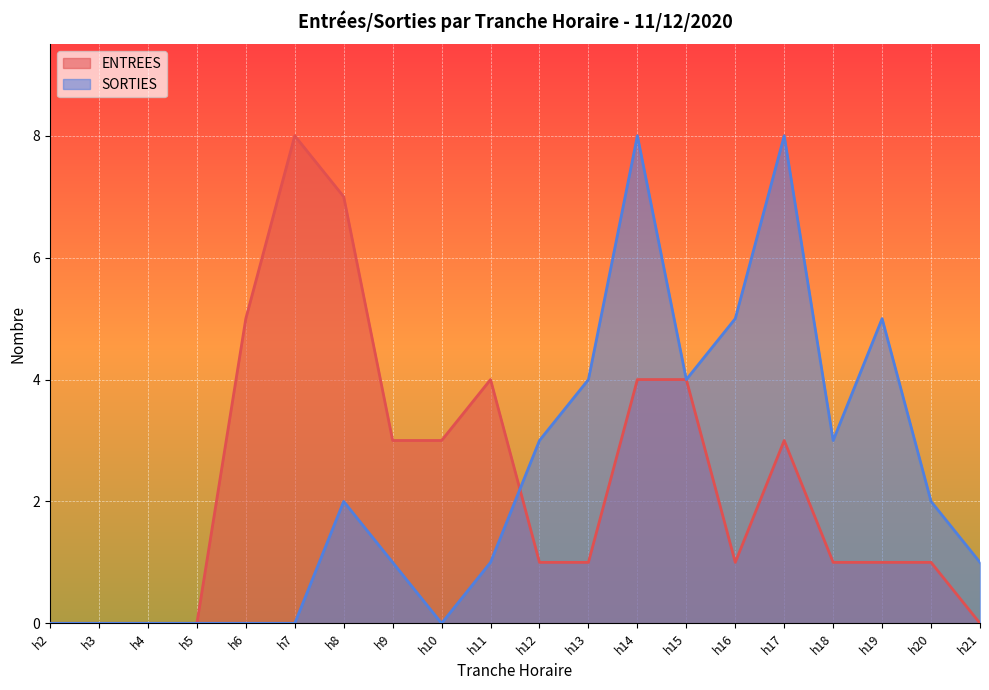

True or false: SORTIES and ENTREES cross at least once.

True